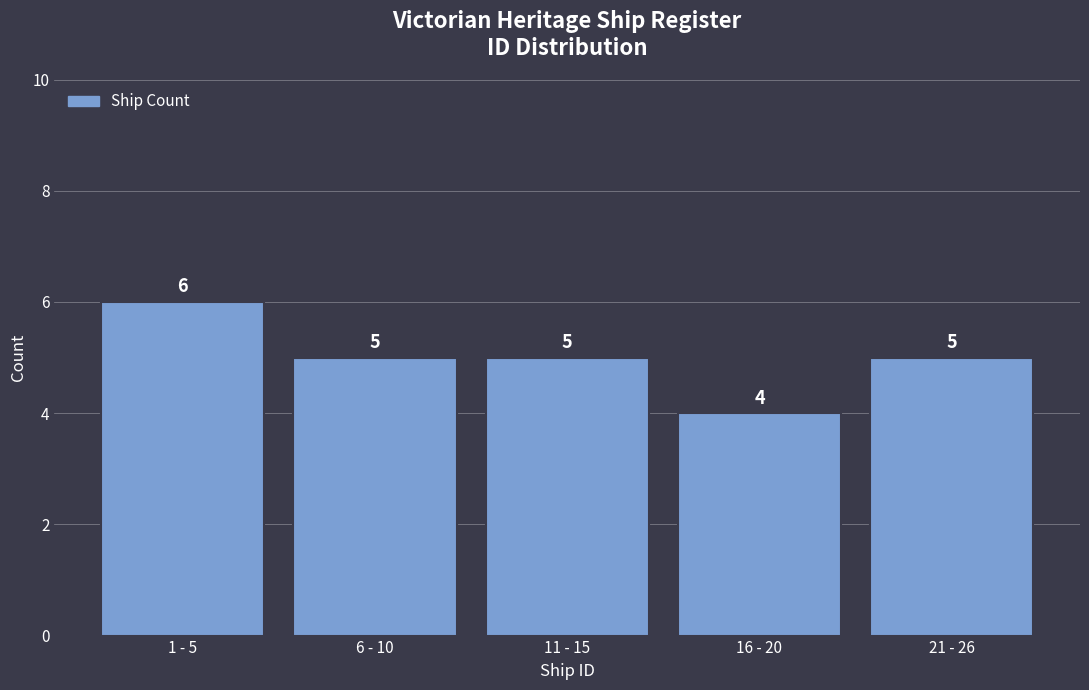

Reading right to left, extract all data points from this chart.

5	4	5	5	6